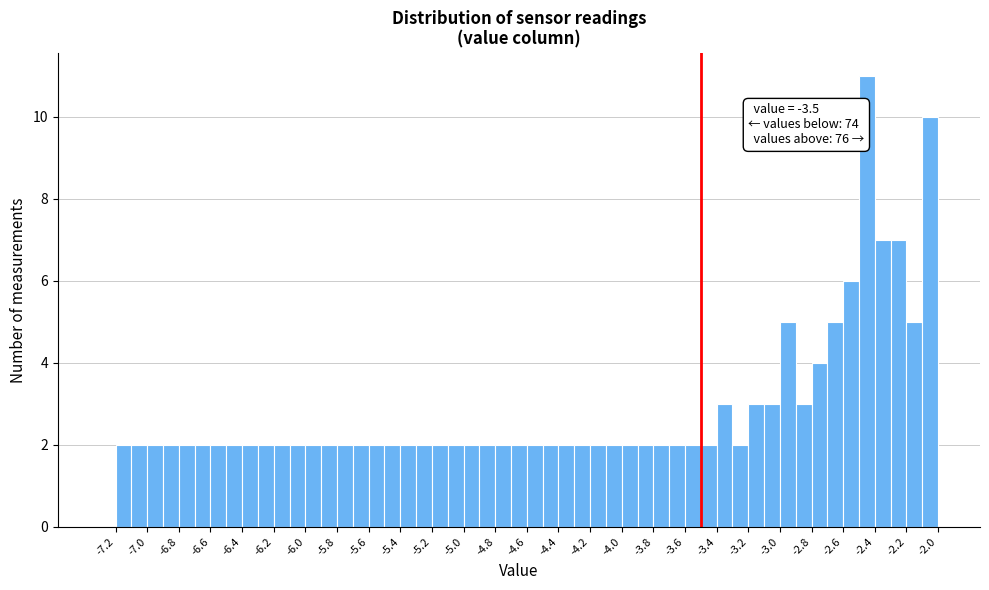

Which range on the x-axis has the tallest bar?

-2.5 to -2.4